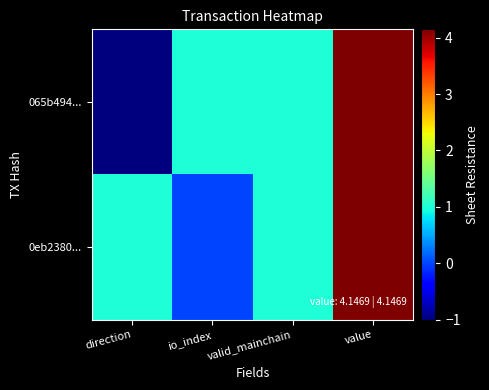

At how many categories does at least one series exceed 1?

1